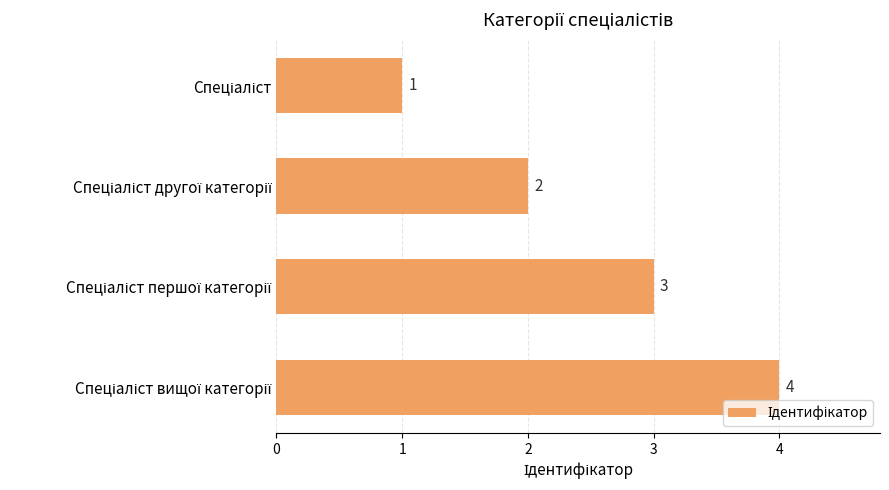

What is the greatest value displayed?

4